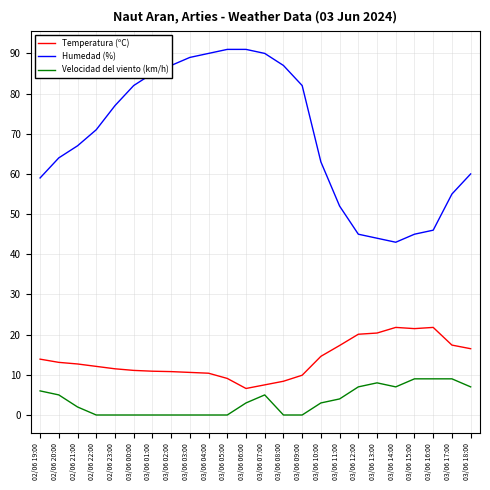

Between 03/06 00:00 and 03/06 05:00, which series saw the biggest shift?

Humedad (%)